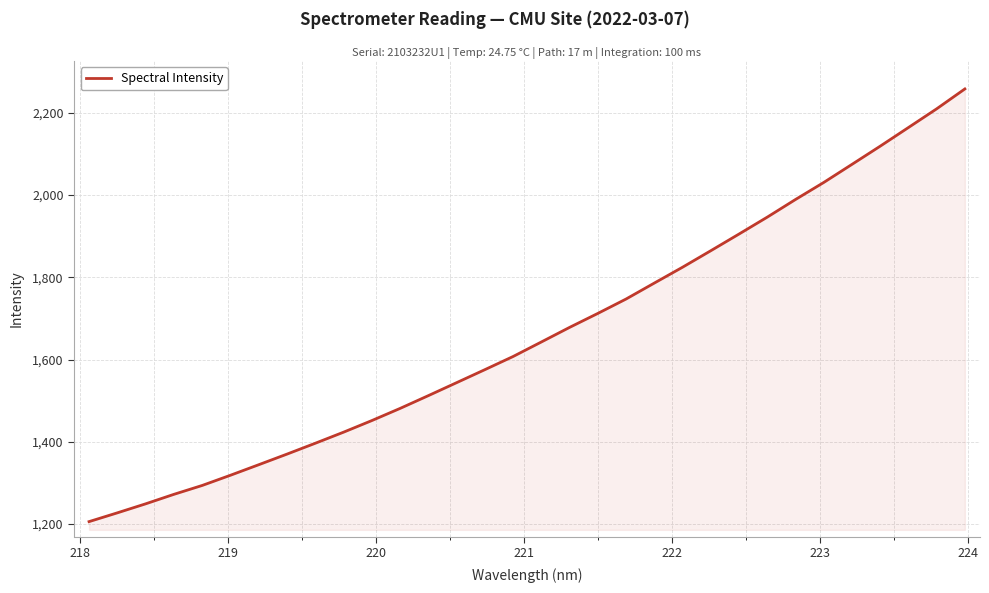

What is the greatest value displayed?

2257.9